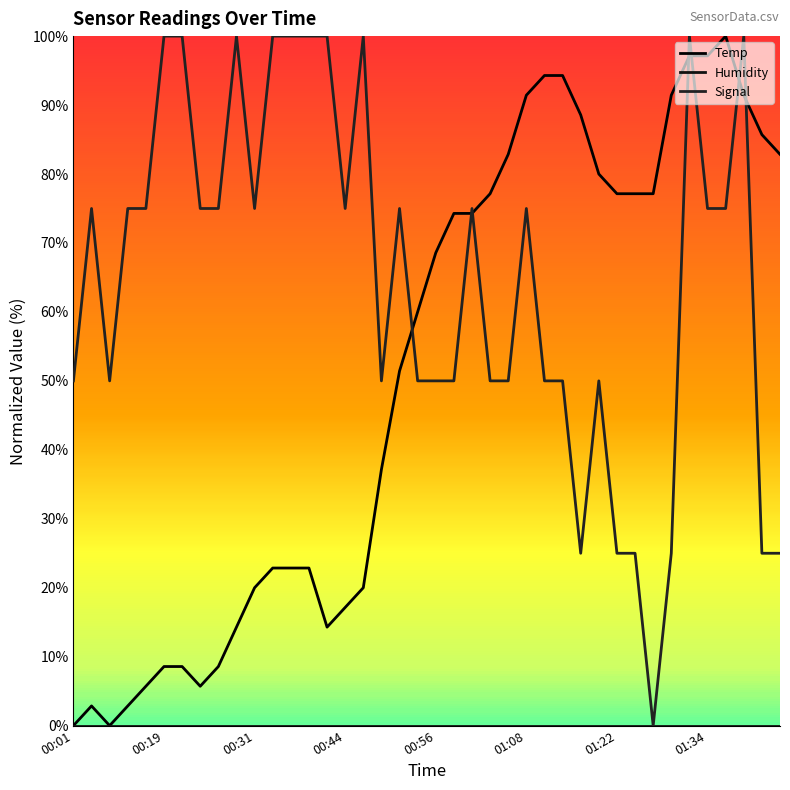

Reading left to right, extract all data points from this chart.

Temp: 0.0	2.9	0.0	2.9	5.7	8.6	8.6	5.7	8.6	14.3	20.0	22.9	22.9	22.9	14.3	17.1	20.0	37.1	51.4	60.0	68.6	74.3	74.3	77.1	82.9	91.4	94.3	94.3	88.6	80.0	77.1	77.1	77.1	91.4	97.1	97.1	100.0	91.4	85.7	82.9
Humidity: 0.0	0.0	0.0	0.0	0.0	0.0	0.0	0.0	0.0	0.0	0.0	0.0	0.0	0.0	0.0	0.0	0.0	0.0	0.0	0.0	0.0	0.0	0.0	0.0	0.0	0.0	0.0	0.0	0.0	0.0	0.0	0.0	0.0	0.0	0.0	0.0	0.0	0.0	0.0	0.0
Signal: 50.0	75.0	50.0	75.0	75.0	100.0	100.0	75.0	75.0	100.0	75.0	100.0	100.0	100.0	100.0	75.0	100.0	50.0	75.0	50.0	50.0	50.0	75.0	50.0	50.0	75.0	50.0	50.0	25.0	50.0	25.0	25.0	0.0	25.0	100.0	75.0	75.0	100.0	25.0	25.0